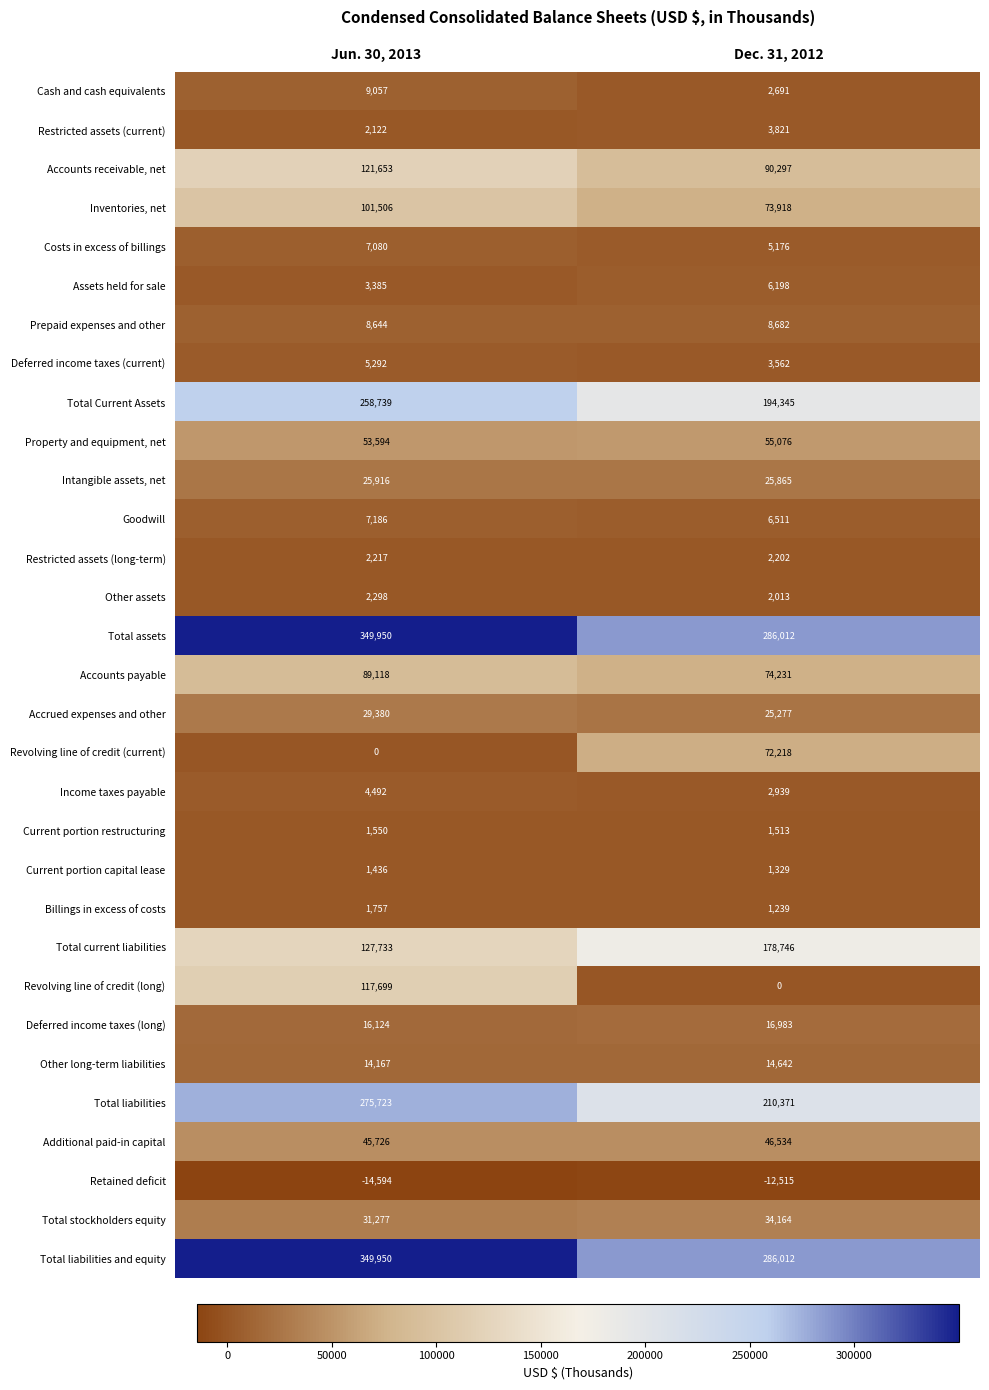

True or false: Accrued expenses and other has a value of 36670 at Dec. 31, 2012.

False